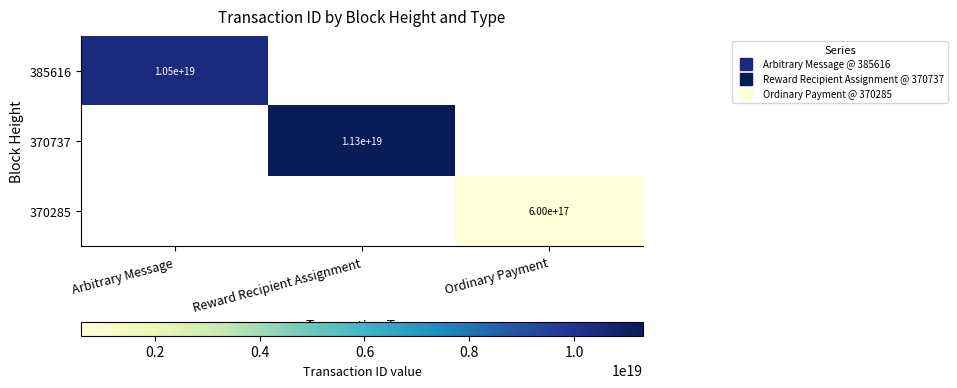

Which series has the largest range (max minus min)?

385616